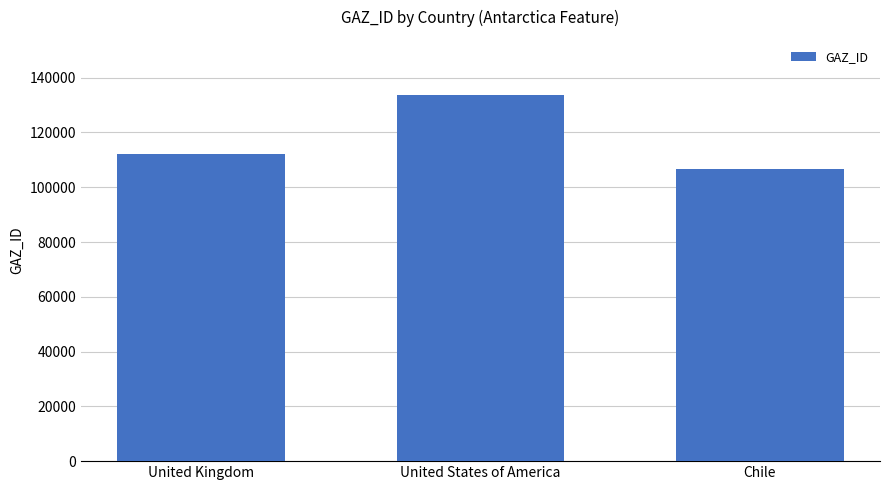

What is the difference between the values at United States of America and Chile?

27256